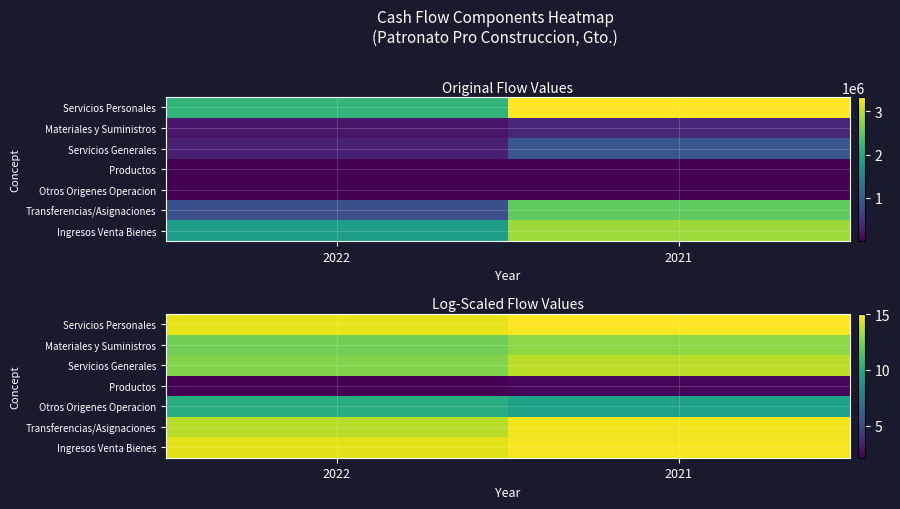

Rank the series by their maximum value, from highest to lowest.

Servicios Personales, Ingresos Venta Bienes, Transferencias/Asignaciones, Servicios Generales, Materiales y Suministros, Otros Origenes Operacion, Productos